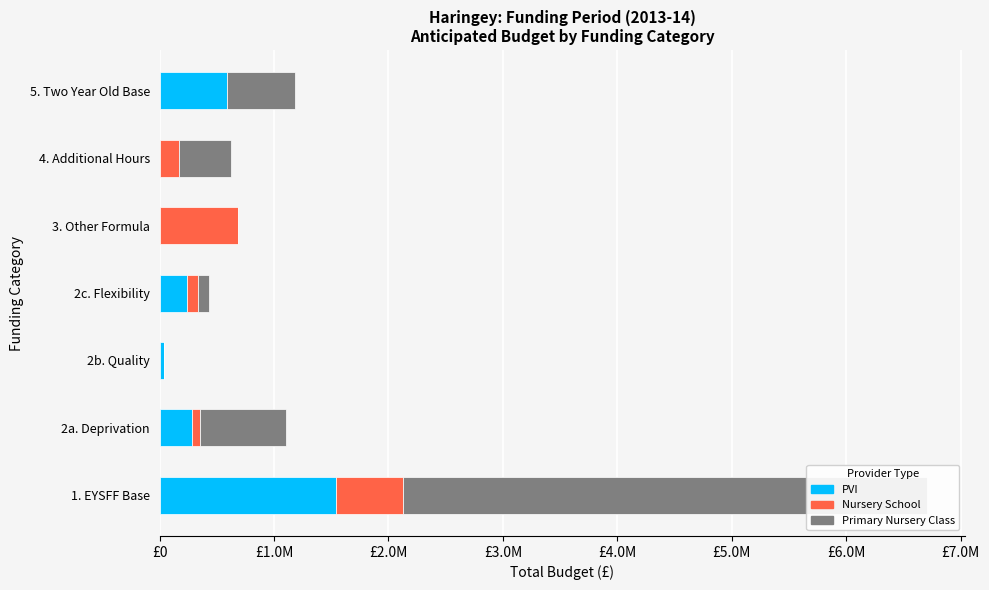

Which series has the widest spread of values?

Primary Nursery Class